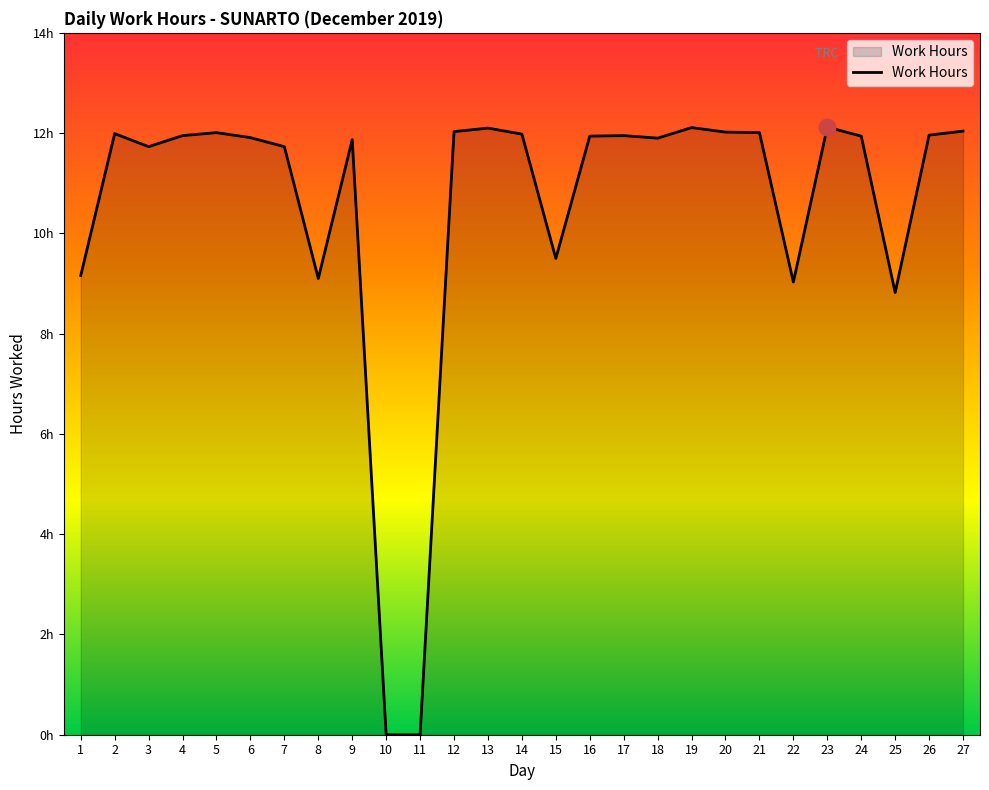

Rank the categories by value from lowest to highest.

10, 11, 25, 22, 8, 1, 15, 3, 7, 9, 18, 6, 16, 24, 4, 17, 26, 14, 2, 5, 21, 20, 12, 27, 13, 19, 23